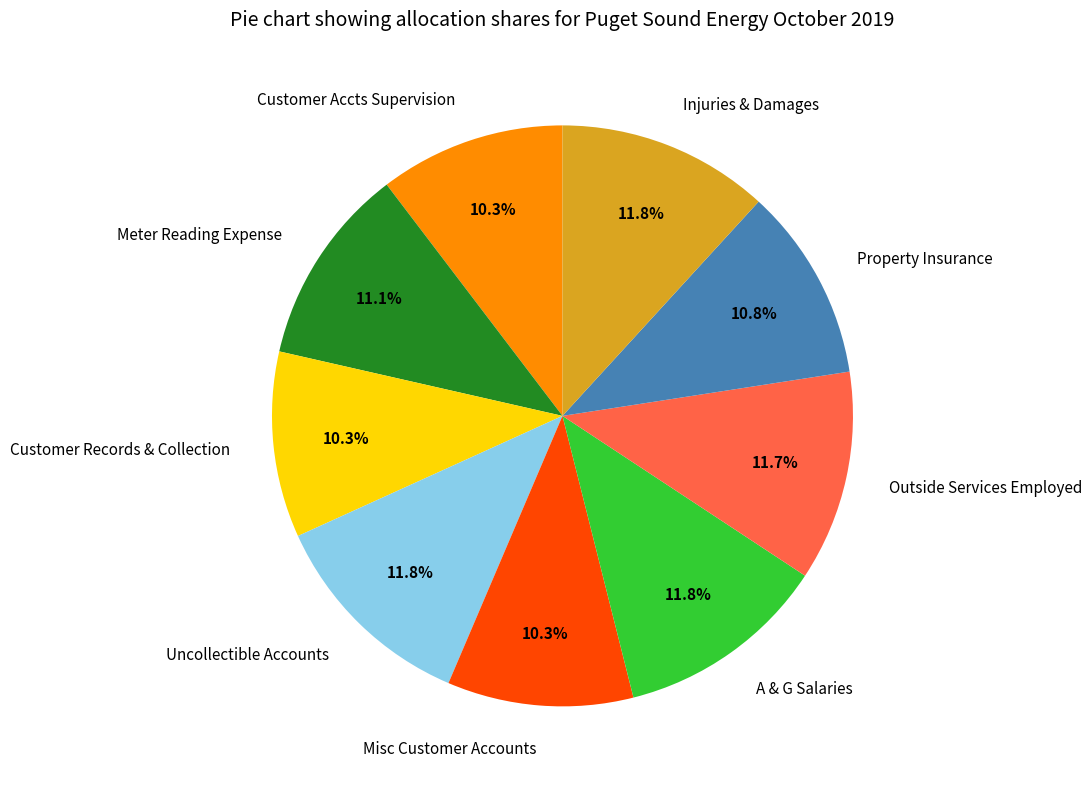

Is there any slice that represents more than half of the pie?

No